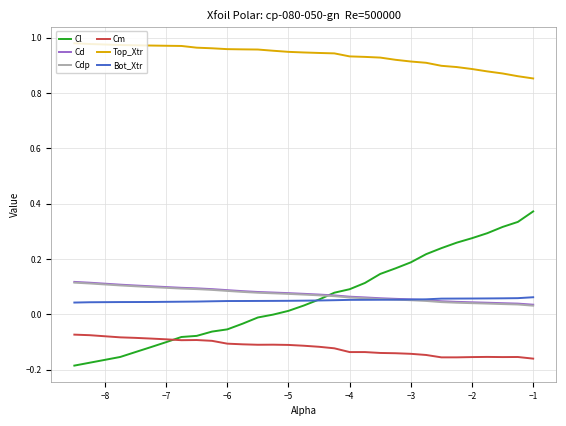

Which series has the largest total across all categories?

Top_Xtr